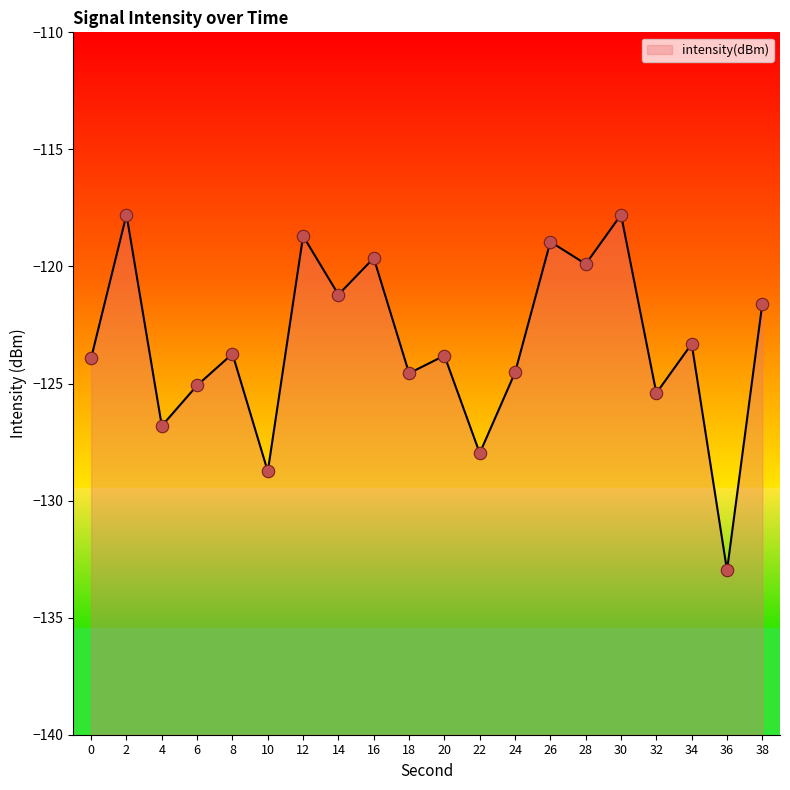

What is the change in value from 24 to 30?

+6.7